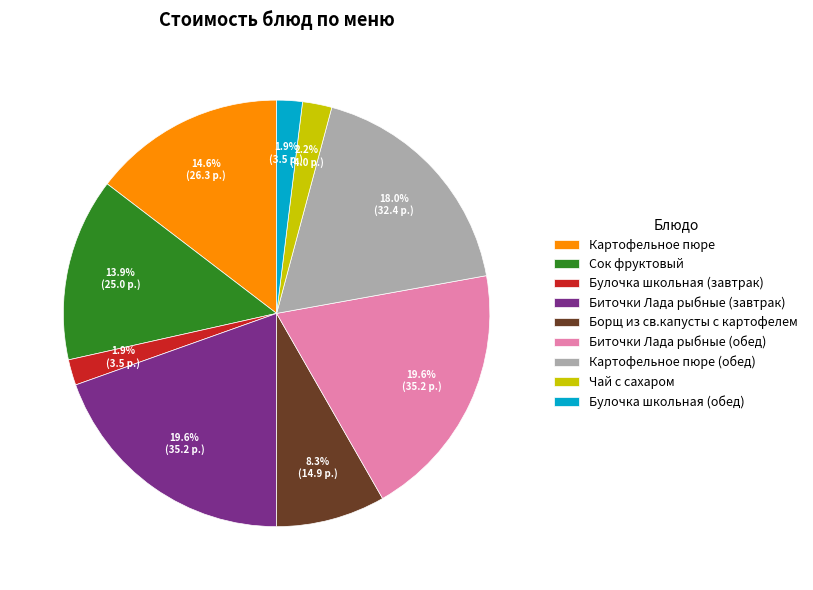

Does any single category account for the majority?

No